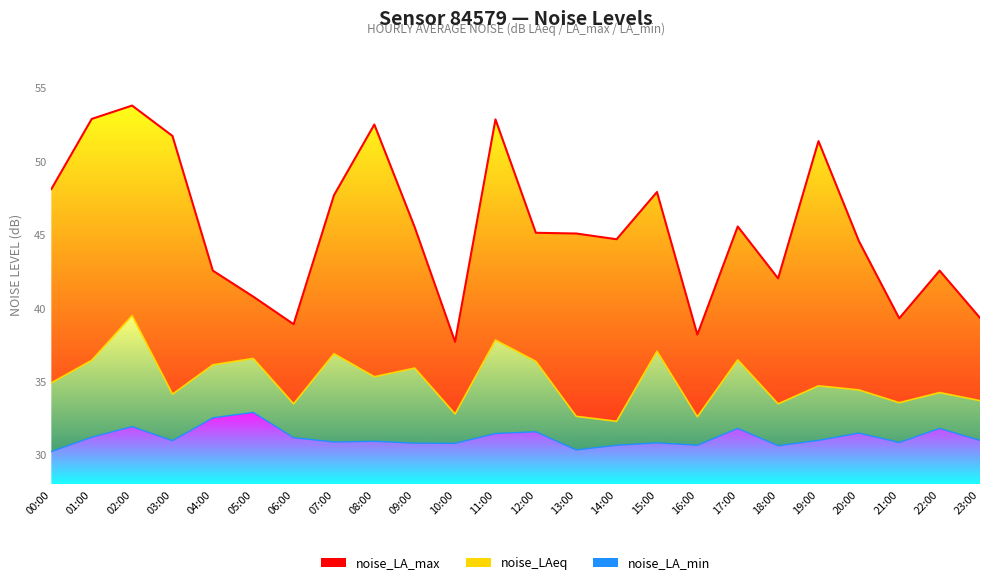

Count the number of categories in the chart.

24